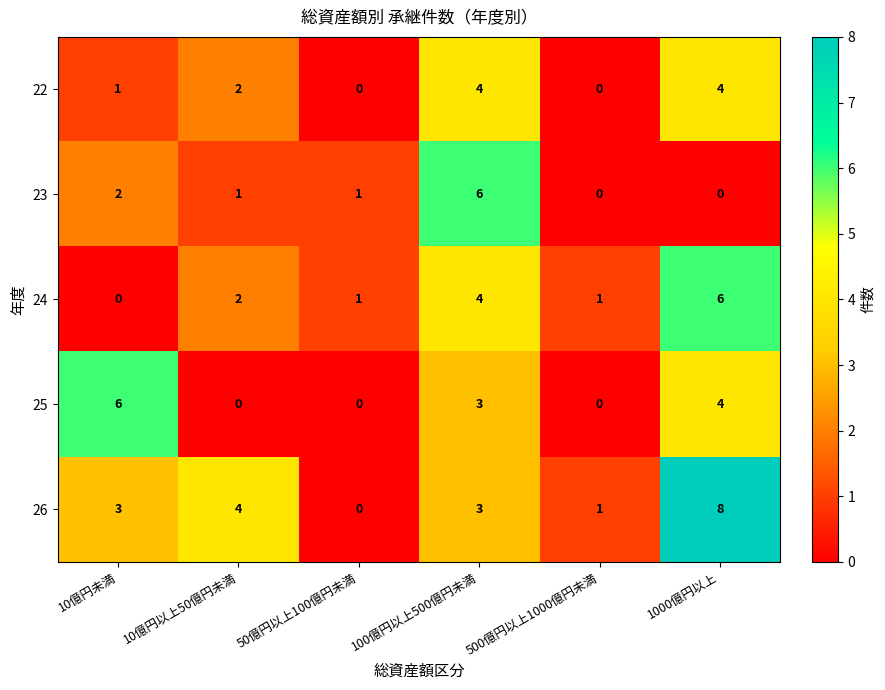

Reading left to right, extract all data points from this chart.

22: 10億円未満=1	10億円以上50億円未満=2	50億円以上100億円未満=0	100億円以上500億円未満=4	500億円以上1000億円未満=0	1000億円以上=4
23: 10億円未満=2	10億円以上50億円未満=1	50億円以上100億円未満=1	100億円以上500億円未満=6	500億円以上1000億円未満=0	1000億円以上=0
24: 10億円未満=0	10億円以上50億円未満=2	50億円以上100億円未満=1	100億円以上500億円未満=4	500億円以上1000億円未満=1	1000億円以上=6
25: 10億円未満=6	10億円以上50億円未満=0	50億円以上100億円未満=0	100億円以上500億円未満=3	500億円以上1000億円未満=0	1000億円以上=4
26: 10億円未満=3	10億円以上50億円未満=4	50億円以上100億円未満=0	100億円以上500億円未満=3	500億円以上1000億円未満=1	1000億円以上=8